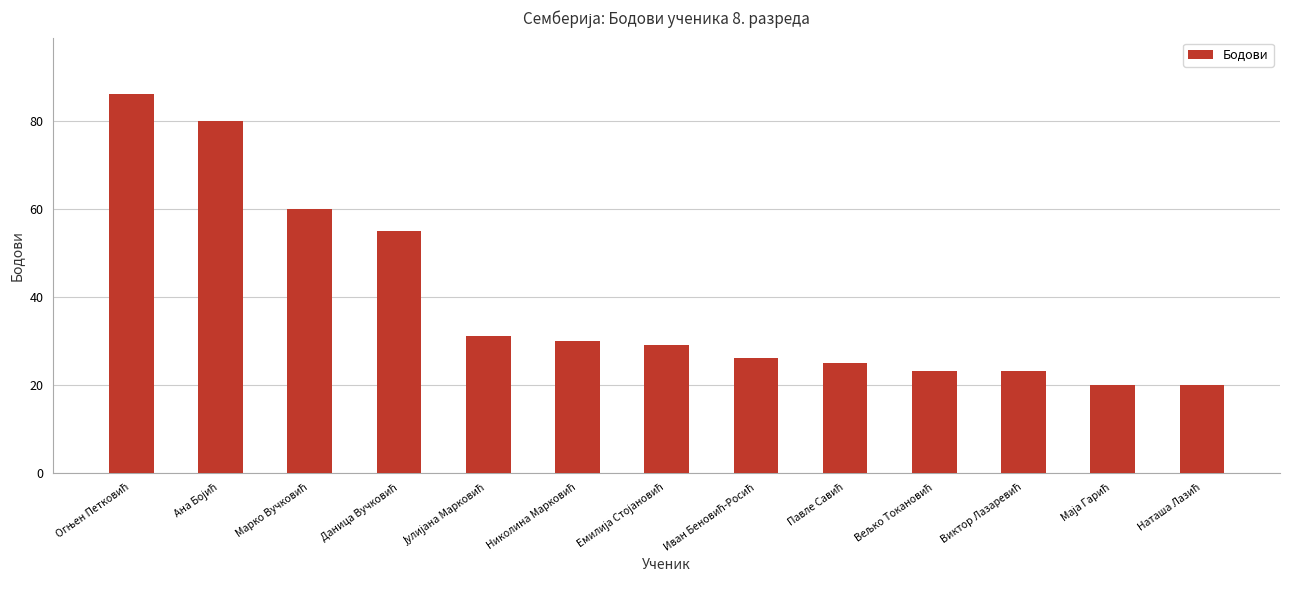

What is the average value?

39